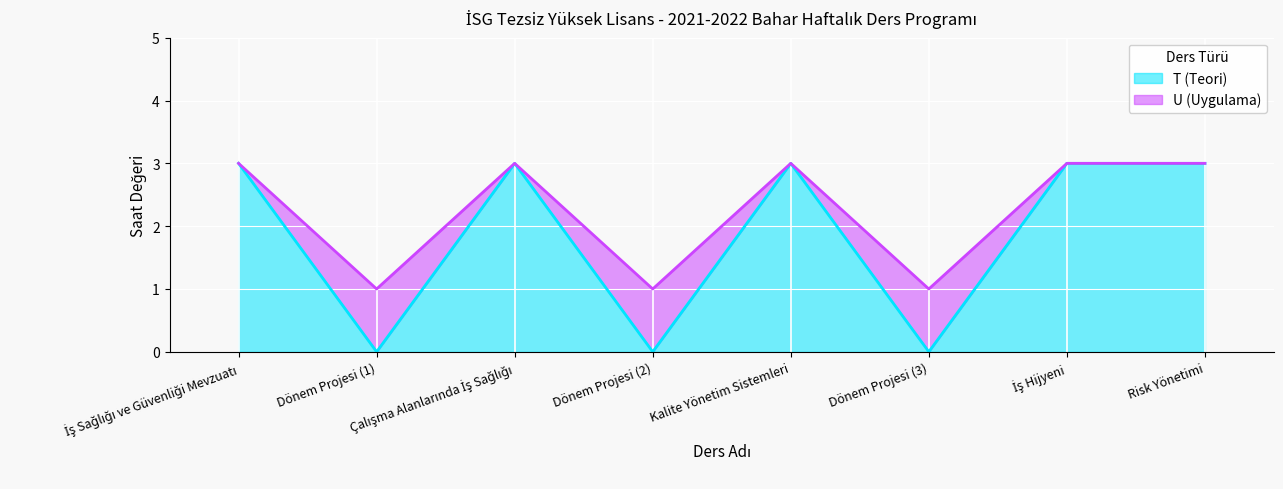

Reading left to right, what are all the values shown in this chart?

T (Teori): 3	0	3	0	3	0	3	3
U (Uygulama): 3	1	3	1	3	1	3	3